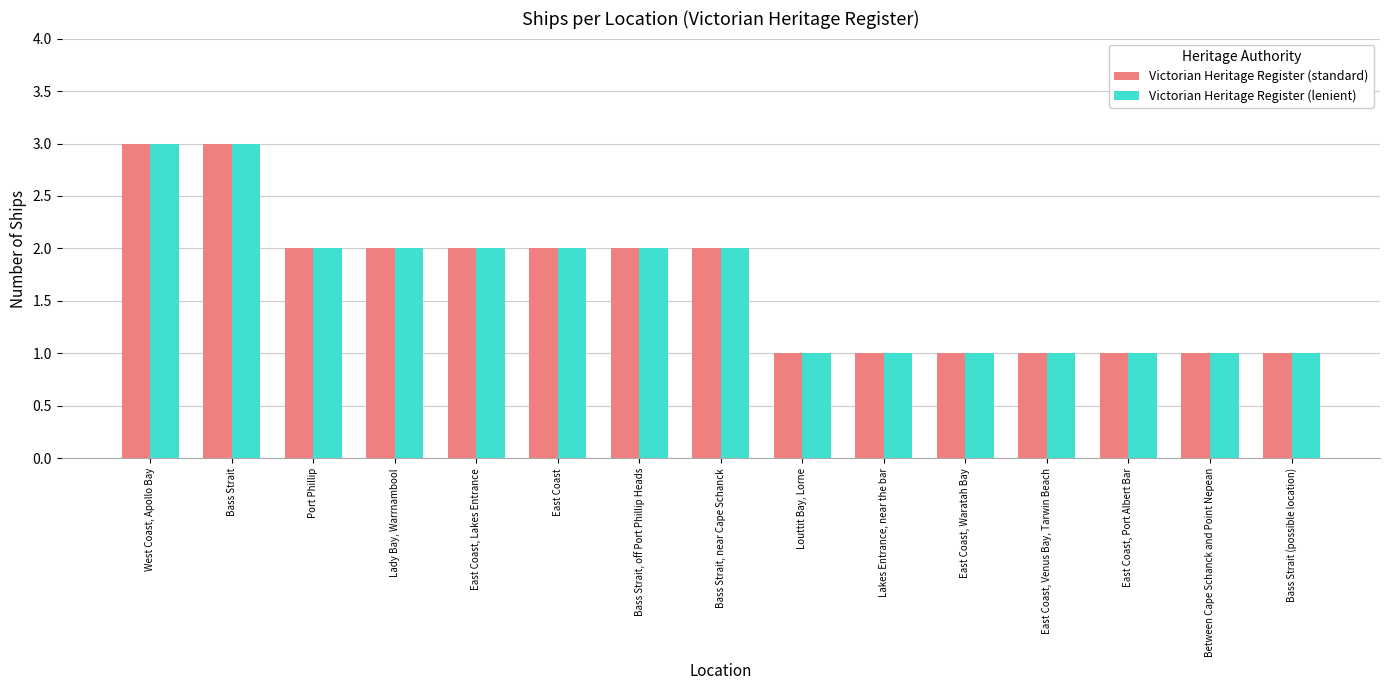

What is the maximum value for Victorian Heritage Register (standard)?

3